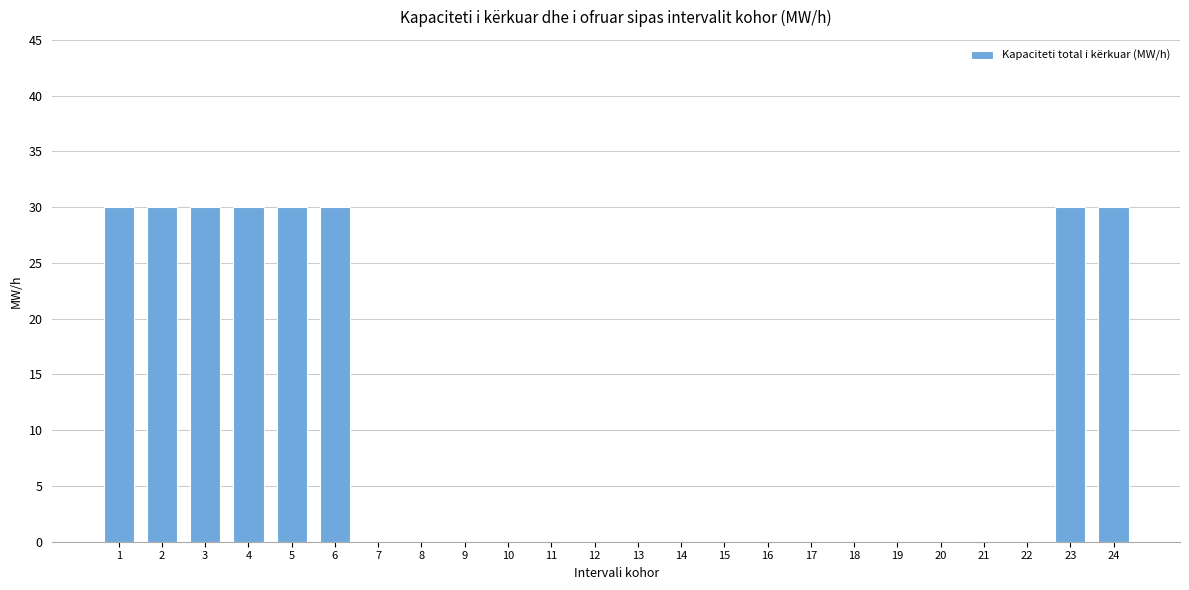

Count the number of categories in the chart.

24